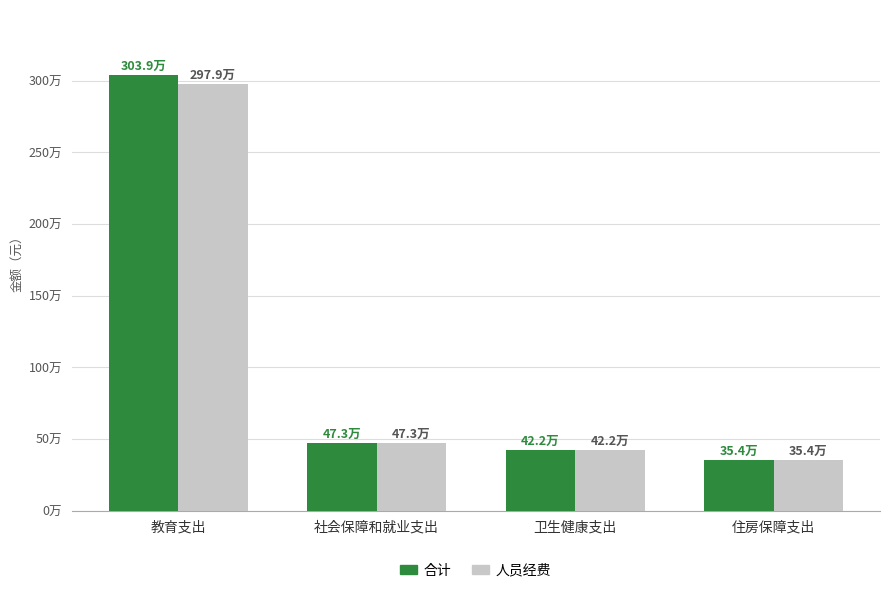

Reading left to right, list all the values displayed in this chart.

合计: 教育支出=3038525.5	社会保障和就业支出=472646.4	卫生健康支出=422258.0	住房保障支出=354484.8
人员经费: 教育支出=2979444.7	社会保障和就业支出=472646.4	卫生健康支出=422258.0	住房保障支出=354484.8